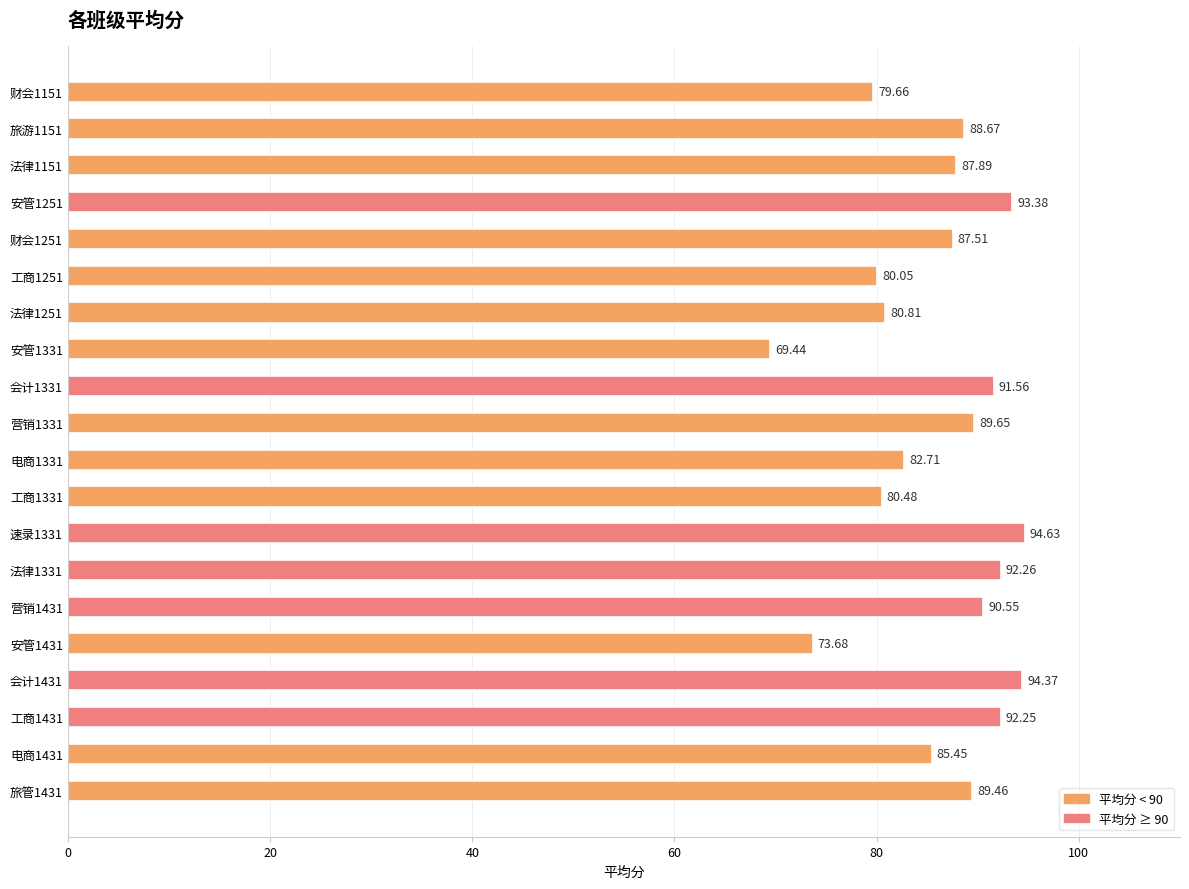

What is the sum of the values at 营销1431 and 速录1331?

185.2